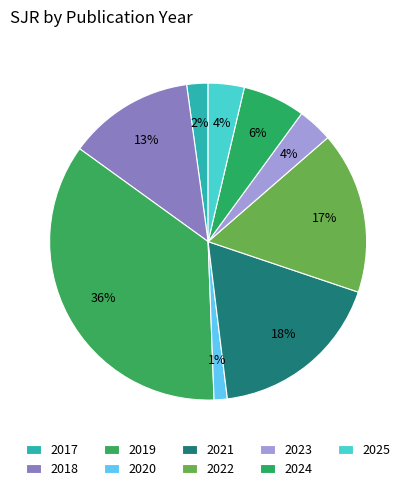

To the nearest percent, what is the average slice percentage?

11%